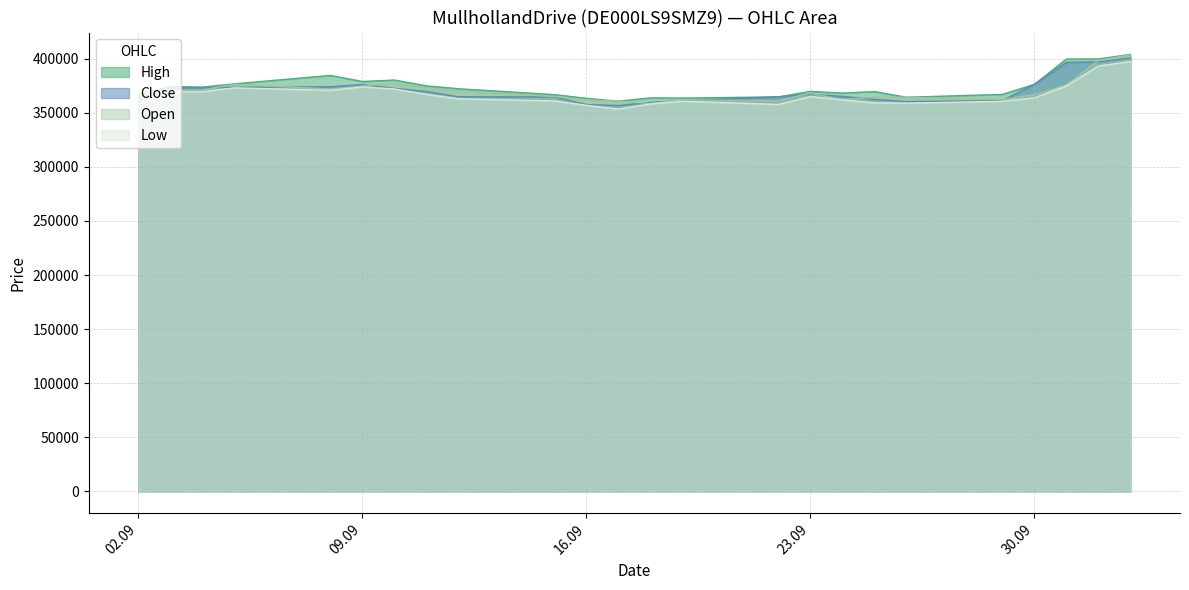

What is the difference between the maximum and minimum values in the High series?

43313